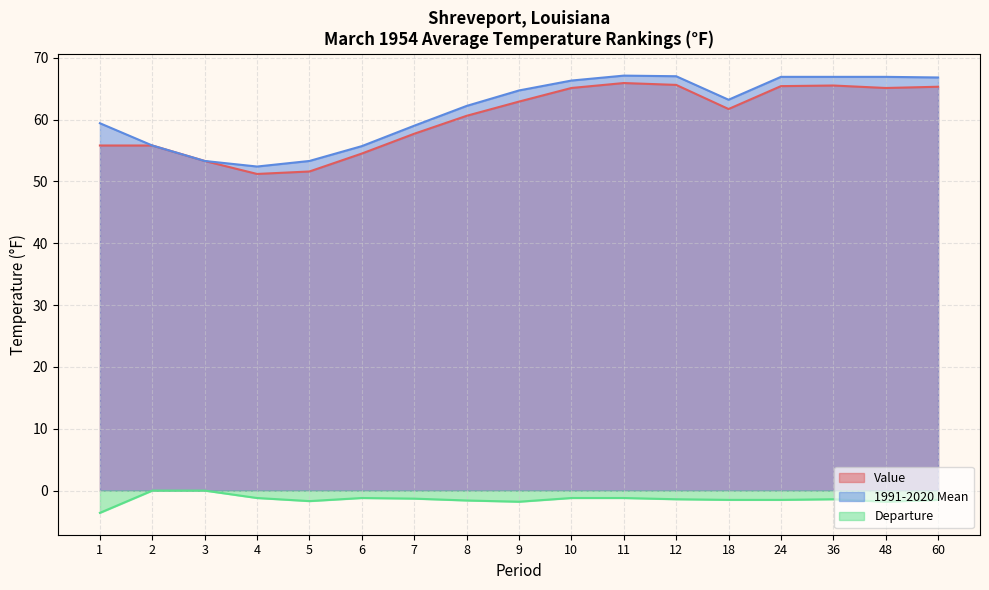

Is the value of Departure at 3 greater than the value of Value at 24?

No